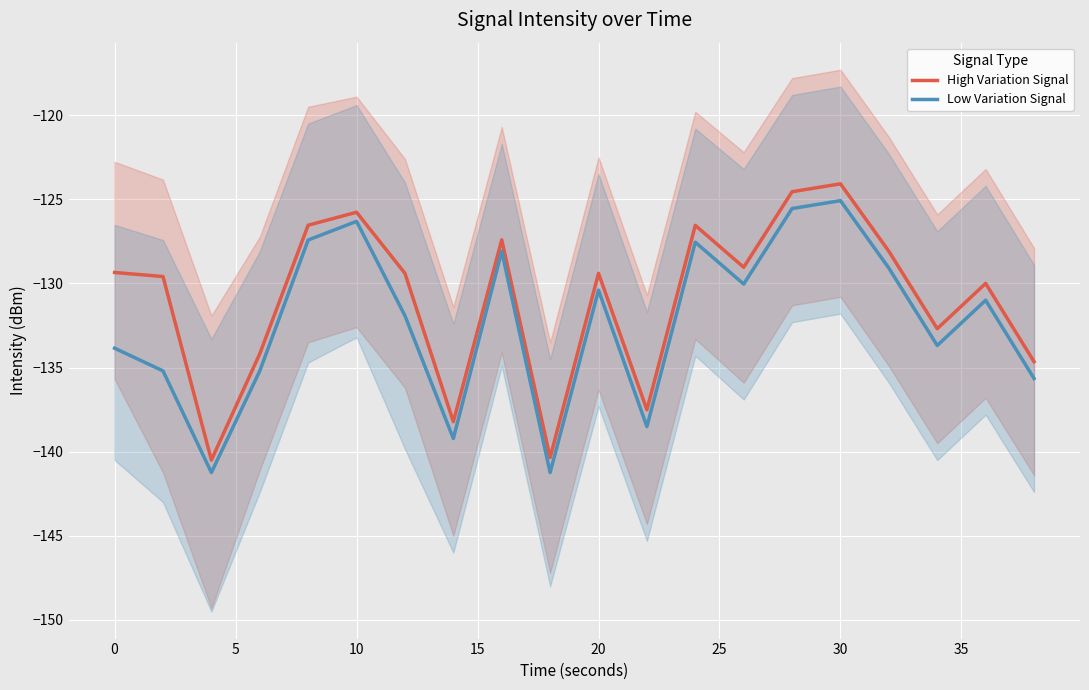

Rank the series by their average value, from highest to lowest.

High Variation Signal, Low Variation Signal